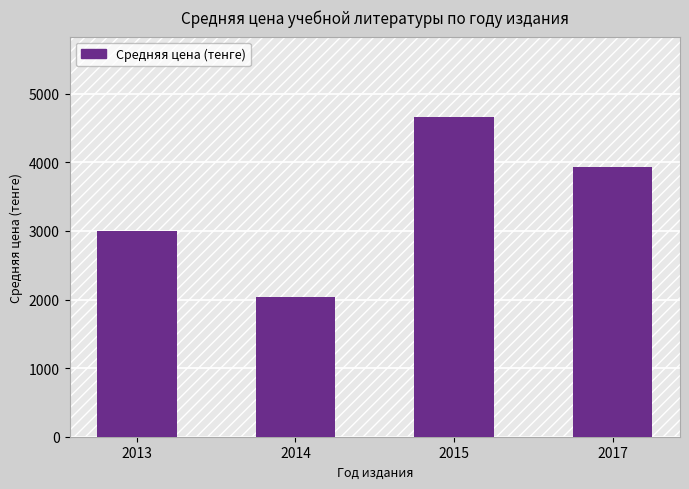

What is the difference between the values at 2014 and 2015?

2634